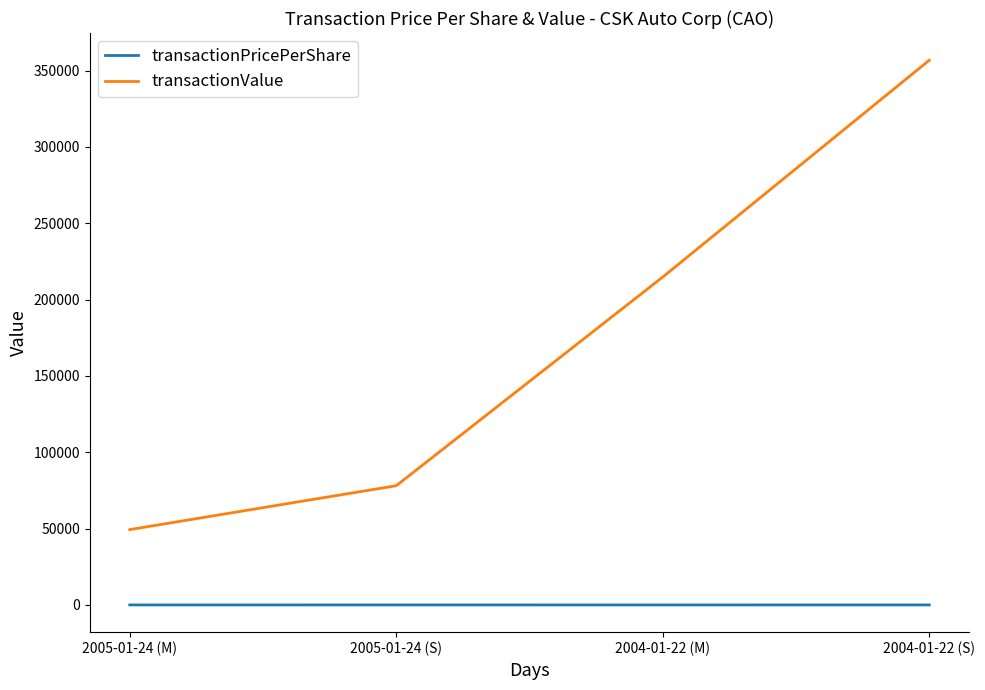

The value of transactionValue at 2005-01-24 (M) is 49350.0. True or false?

True